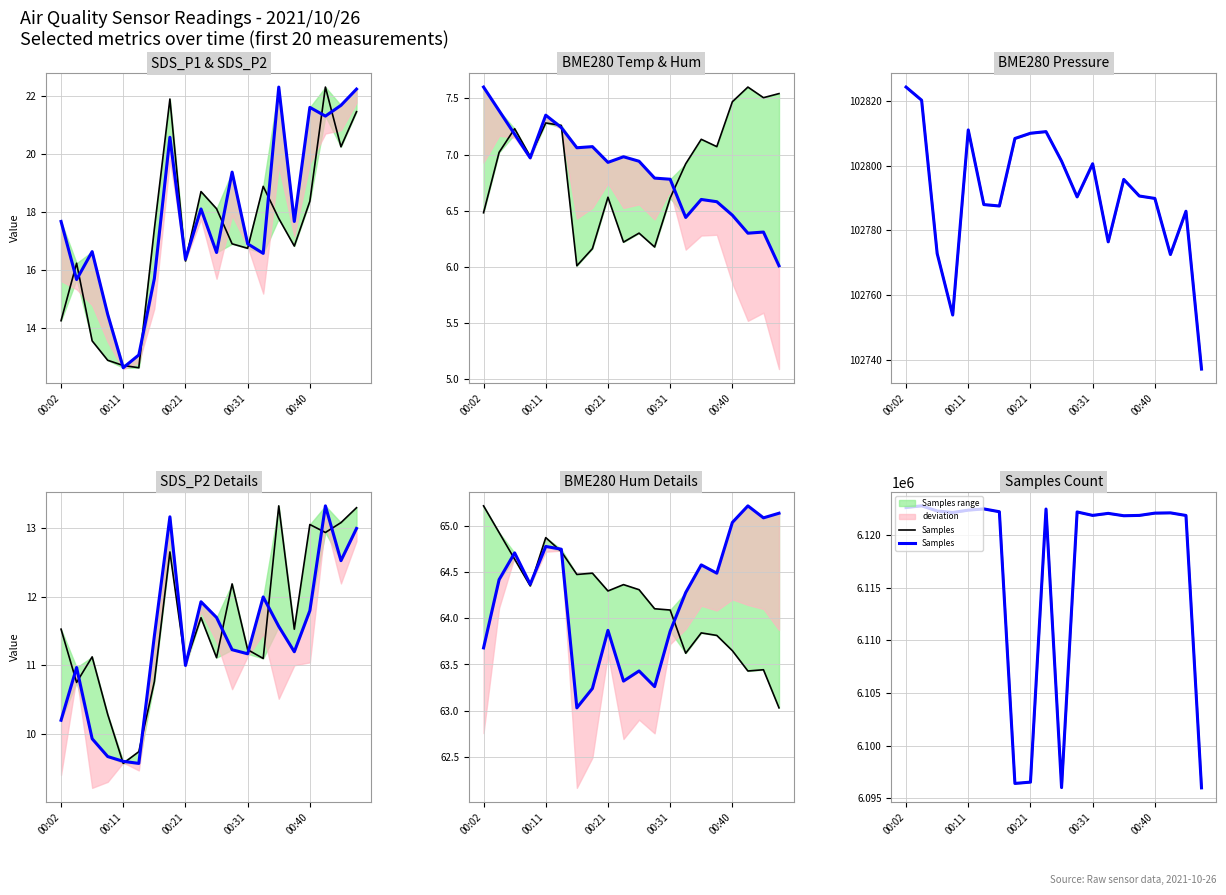

Which label corresponds to the largest value in the chart?

00:11